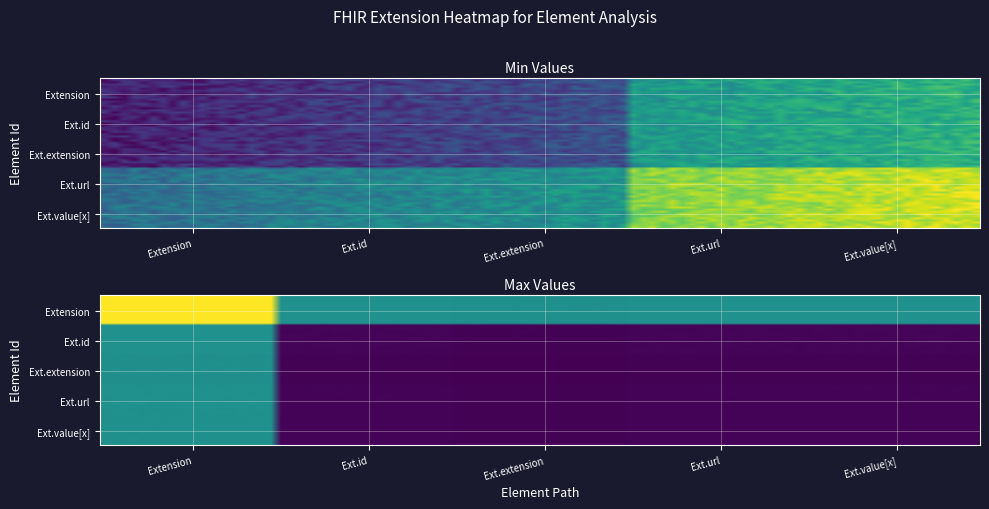

How many positive values does the max_values series have?

4